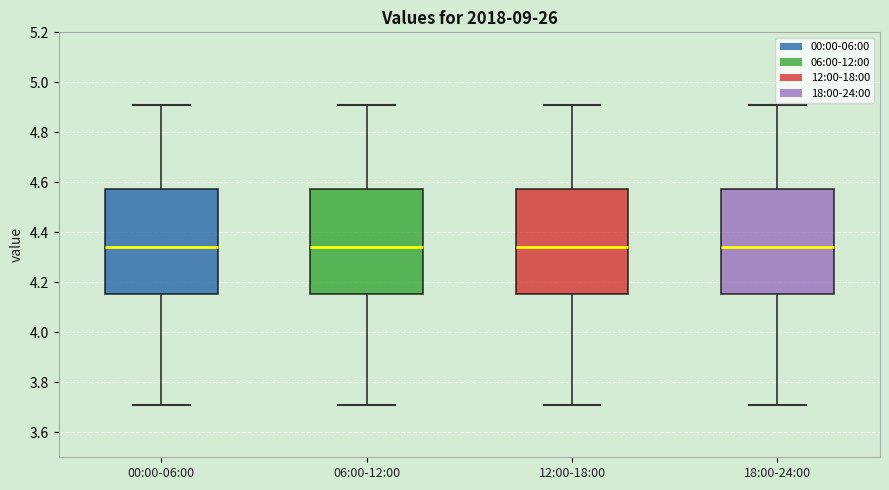

Reading left to right, read every box against the y-axis: the position of its median line, the range the box covers, and the ends of its whiskers. The values are not printed on the chart, so give them approximately, as read against the axis.

00:00-06:00: median 4.34, box 4.16 to 4.58, whiskers 3.72 to 4.92
06:00-12:00: median 4.34, box 4.16 to 4.58, whiskers 3.72 to 4.92
12:00-18:00: median 4.34, box 4.16 to 4.58, whiskers 3.72 to 4.92
18:00-24:00: median 4.34, box 4.16 to 4.58, whiskers 3.72 to 4.92